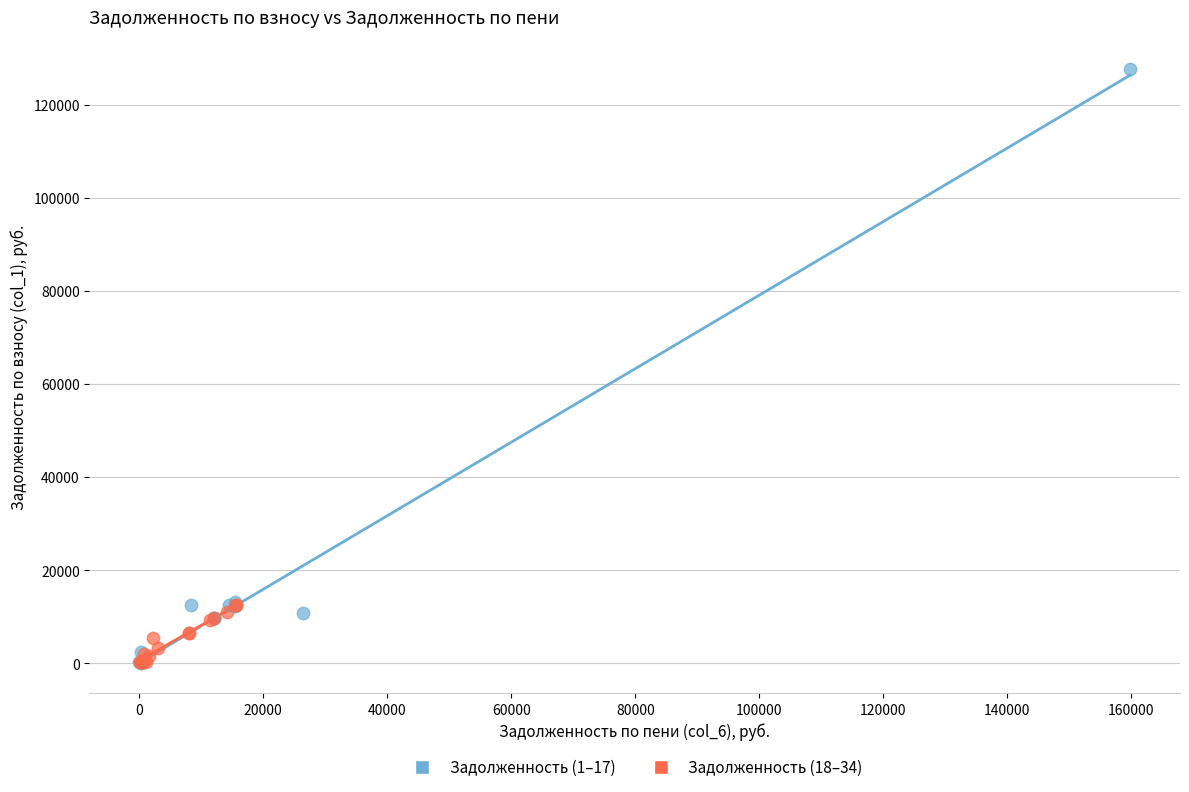

Which series has the largest Y range (max minus min)?

Задолженность (1–17)